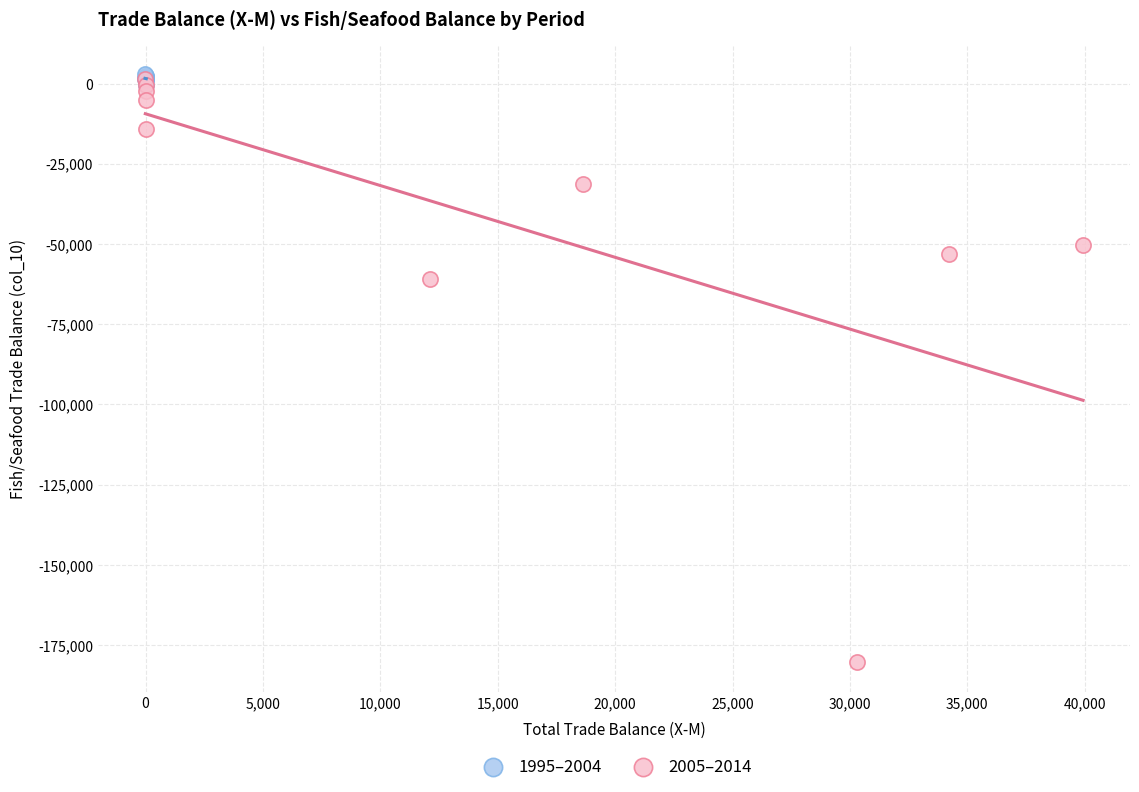

Which series reaches the minimum Y coordinate?

2005–2014